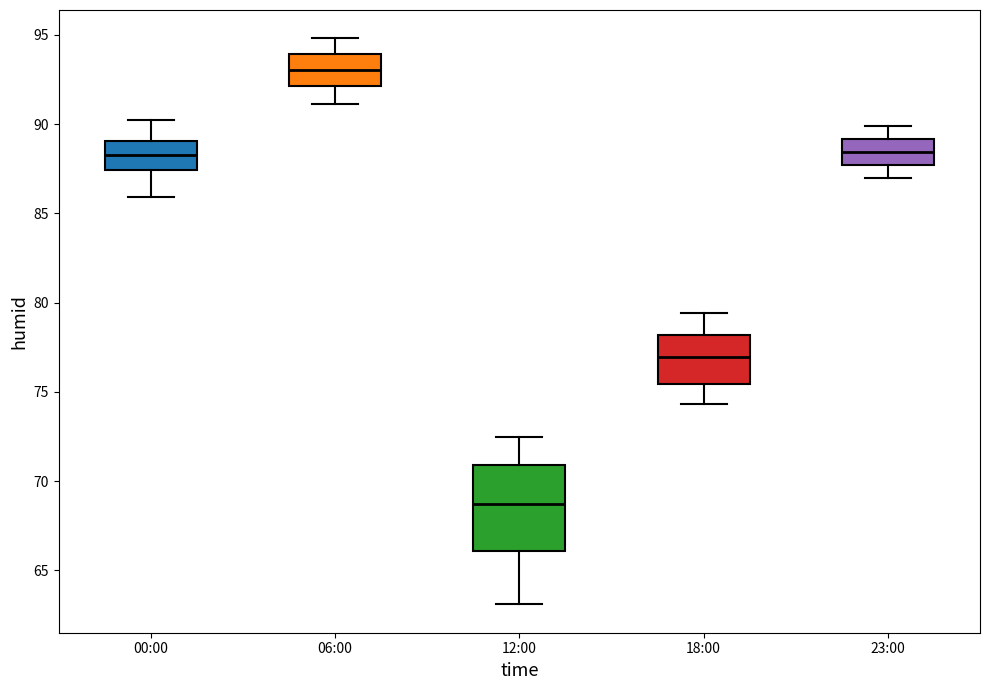

Reading left to right, read every box against the y-axis: the position of its median line, the range the box covers, and the ends of its whiskers. The values are not printed on the chart, so give them approximately, as read against the axis.

00:00: median 88.5, box 87.5 to 89.0, whiskers 86.0 to 90.0
06:00: median 93.0, box 92.0 to 94.0, whiskers 91.0 to 95.0
12:00: median 68.5, box 66.0 to 71.0, whiskers 63.0 to 72.5
18:00: median 77.0, box 75.5 to 78.0, whiskers 74.5 to 79.5
23:00: median 88.5, box 87.5 to 89.0, whiskers 87.0 to 90.0